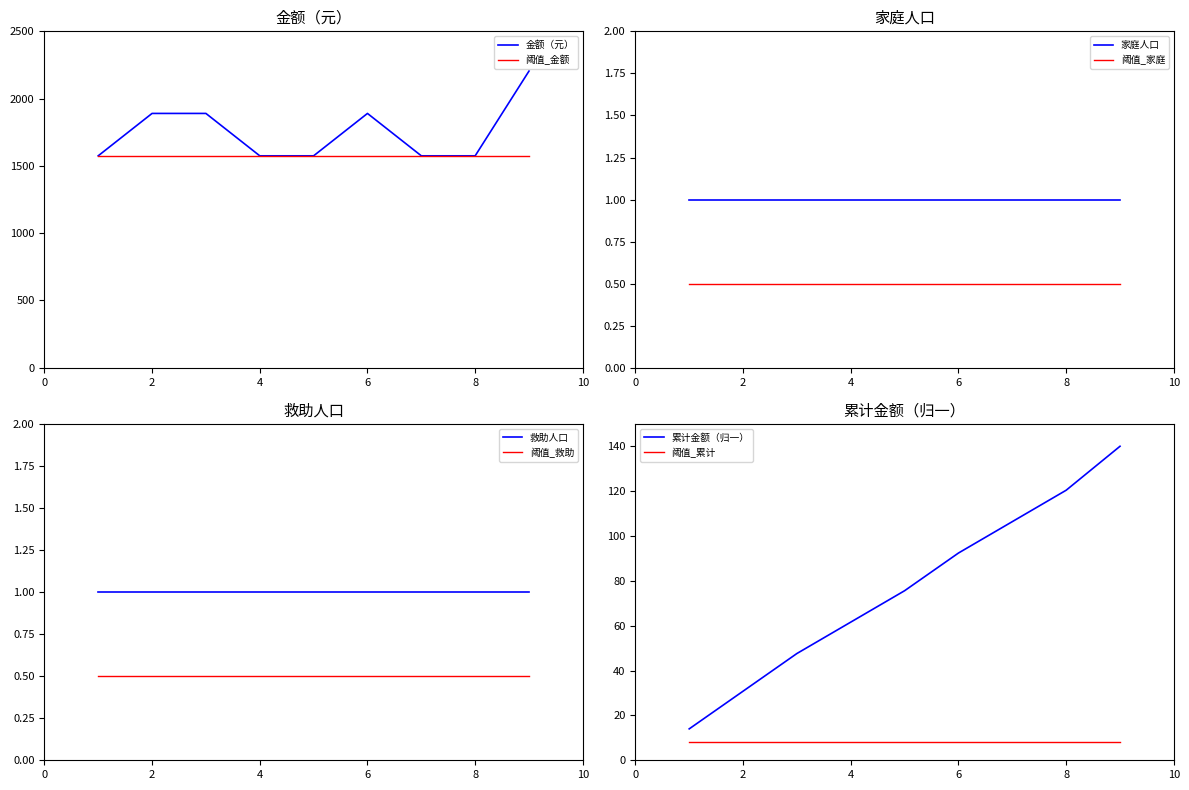

What is the highest value of the 金额（元） series?

2205